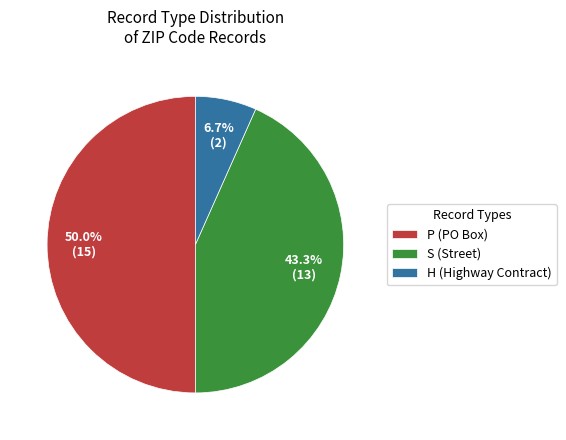

How many slices are in this pie chart?

3